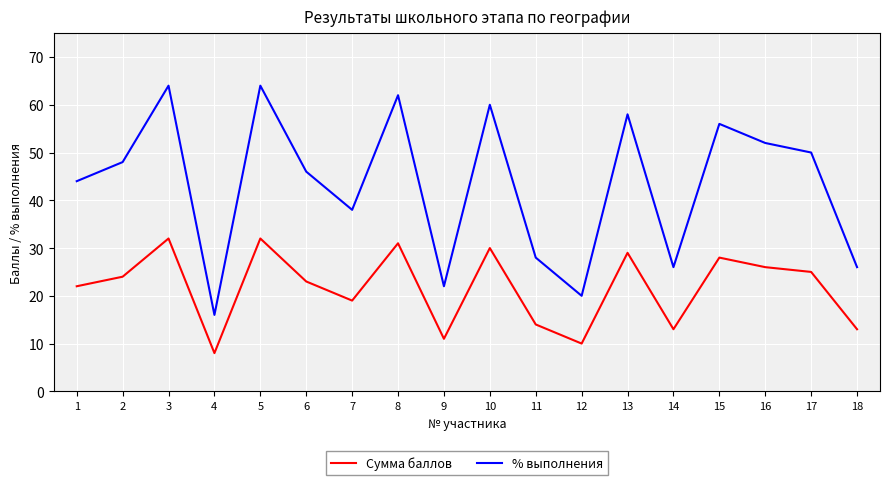

What is the average value of the % выполнения series?

43